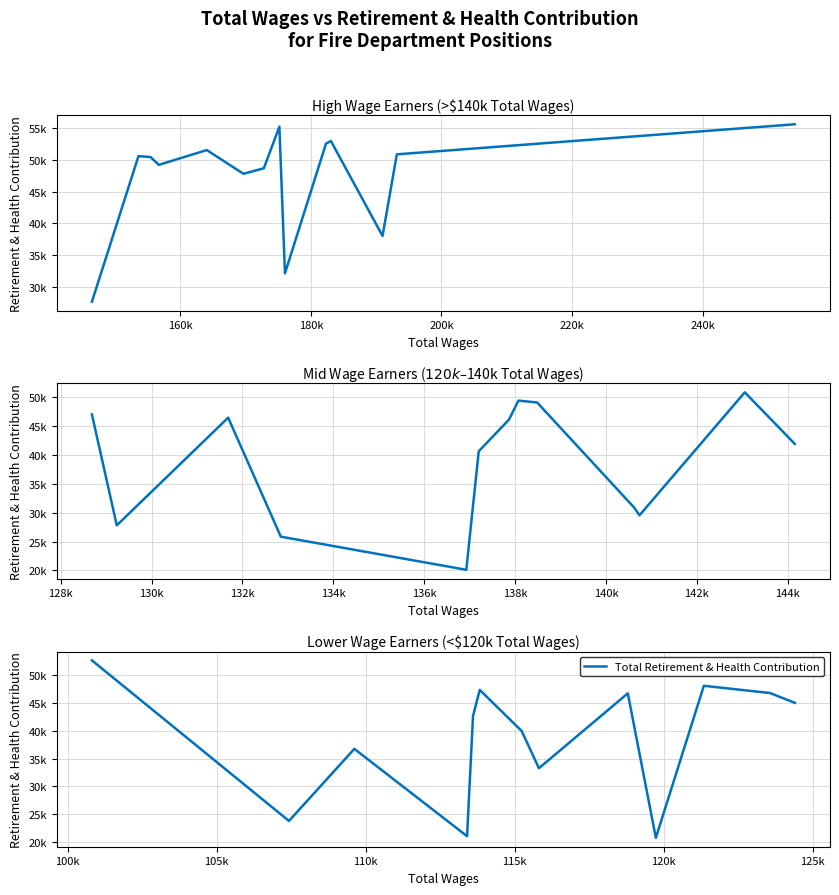

How many data points are above 42623?

6